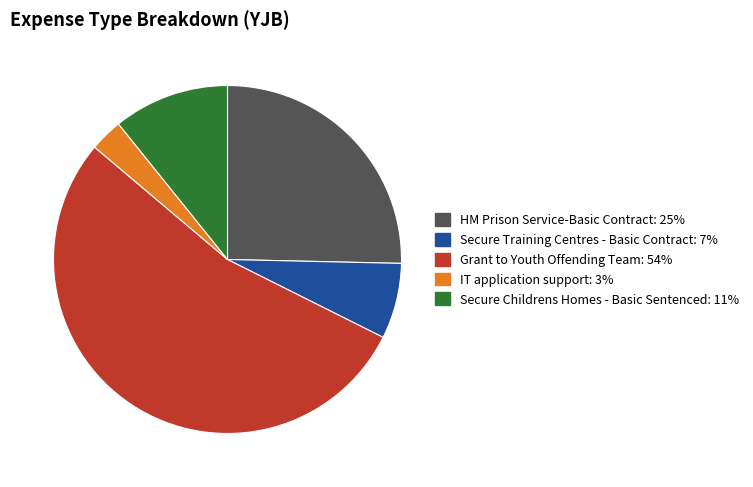

Which slice is the smallest?

IT application support